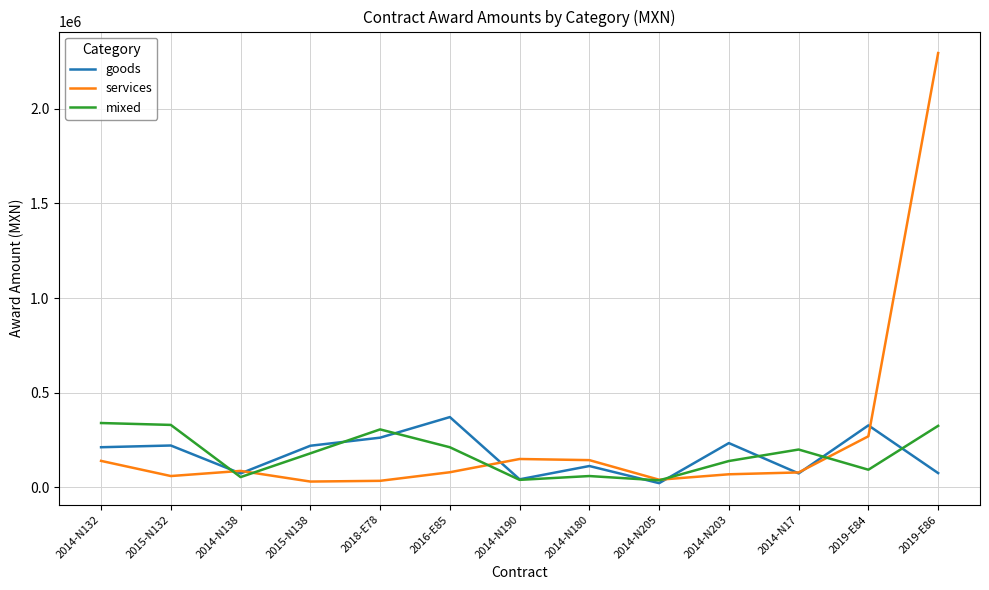

Is this an area chart (filled region under the line)?

No